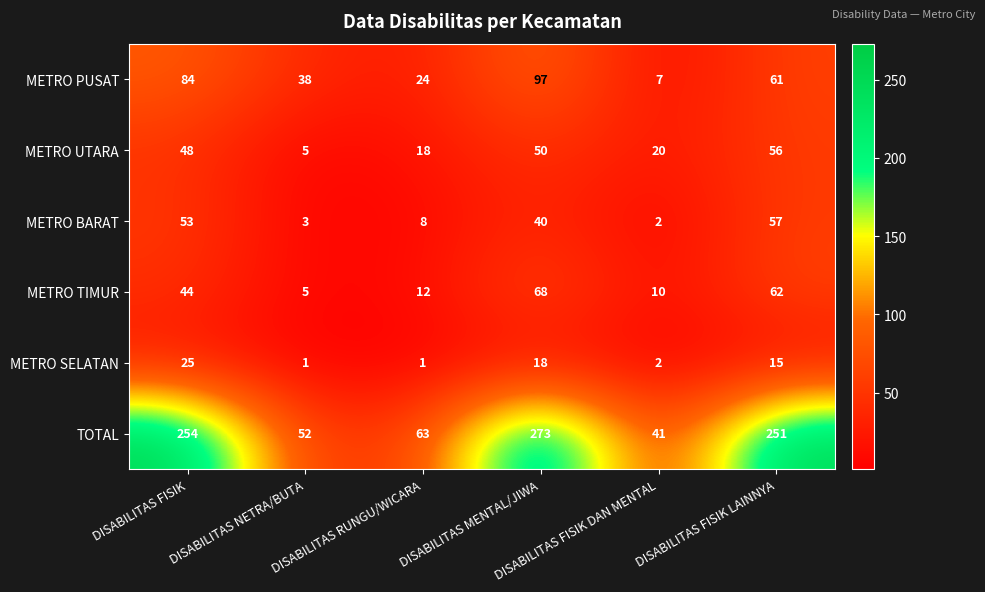

What is the sum of all TOTAL values?

934